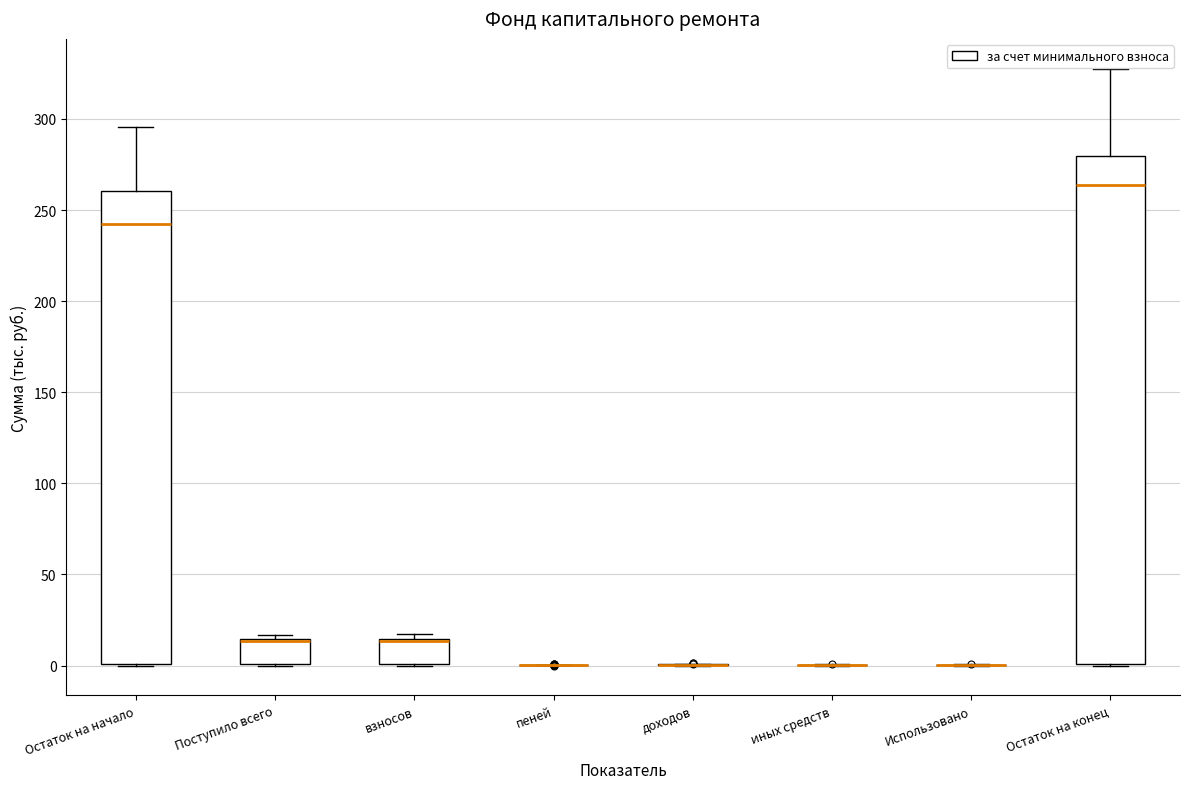

Reading left to right, read every box against the y-axis: the position of its median line, the range the box covers, and the ends of its whiskers. The values are not printed on the chart, so give them approximately, as read against the axis.

Остаток на начало: median 240, box 0 to 260, whiskers 0 to 295
Поступило всего: median 15 (drawn on the box's upper edge), box 0 to 15, whiskers 0 to 15 (just above the box's upper edge)
взносов: median 15 (drawn on the box's upper edge), box 0 to 15, whiskers 0 to 20
пеней: box collapsed to a line at 0, whiskers 0 to 0
доходов: box collapsed to a line at 0, whiskers 0 to 0
иных средств: box collapsed to a line at 0, whiskers 0 to 0
Использовано: box collapsed to a line at 0, whiskers 0 to 0
Остаток на конец: median 265, box 0 to 280, whiskers 0 to 330